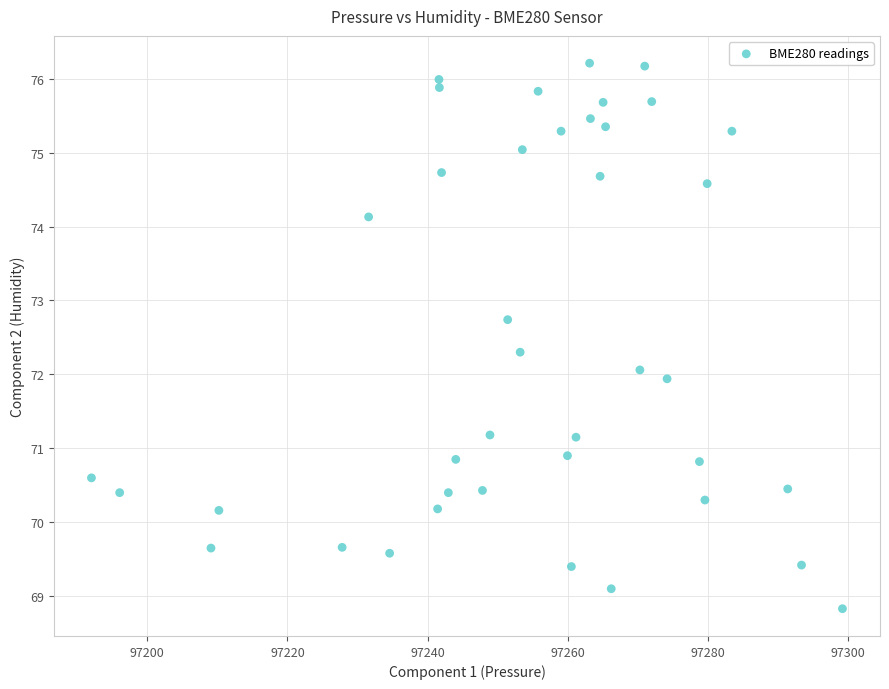

What is the range of X values (max minus min)?

107.2